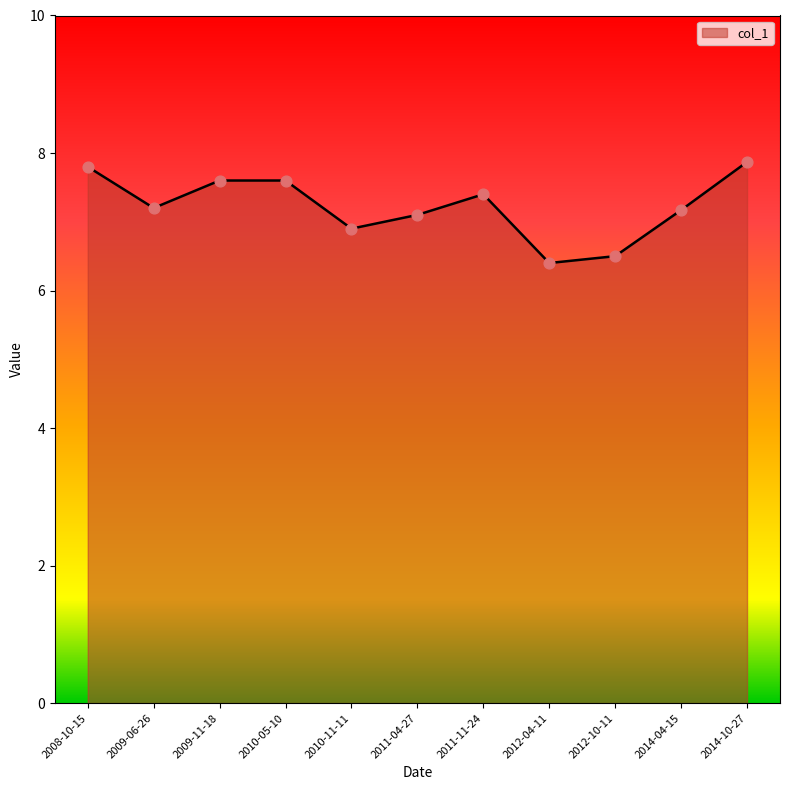

What is the change in value from 2009-11-18 to 2012-10-11?

-1.1